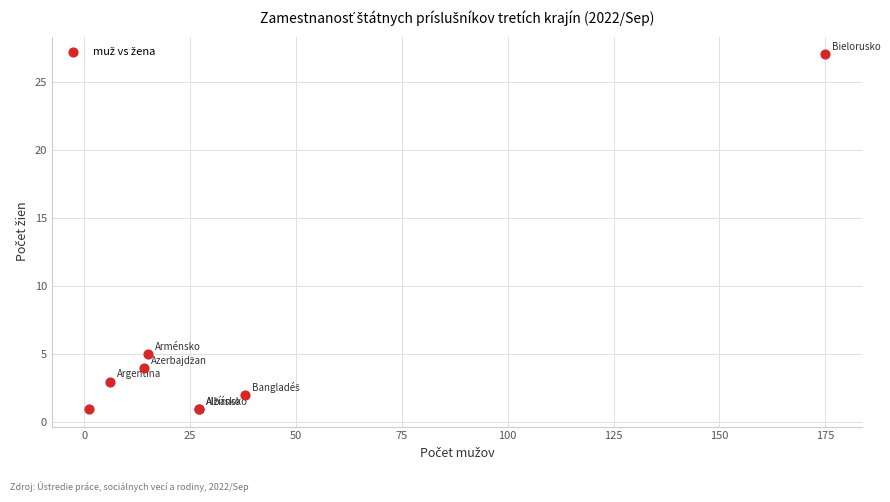

What Y value in the scatter plot is closest to 14?

5